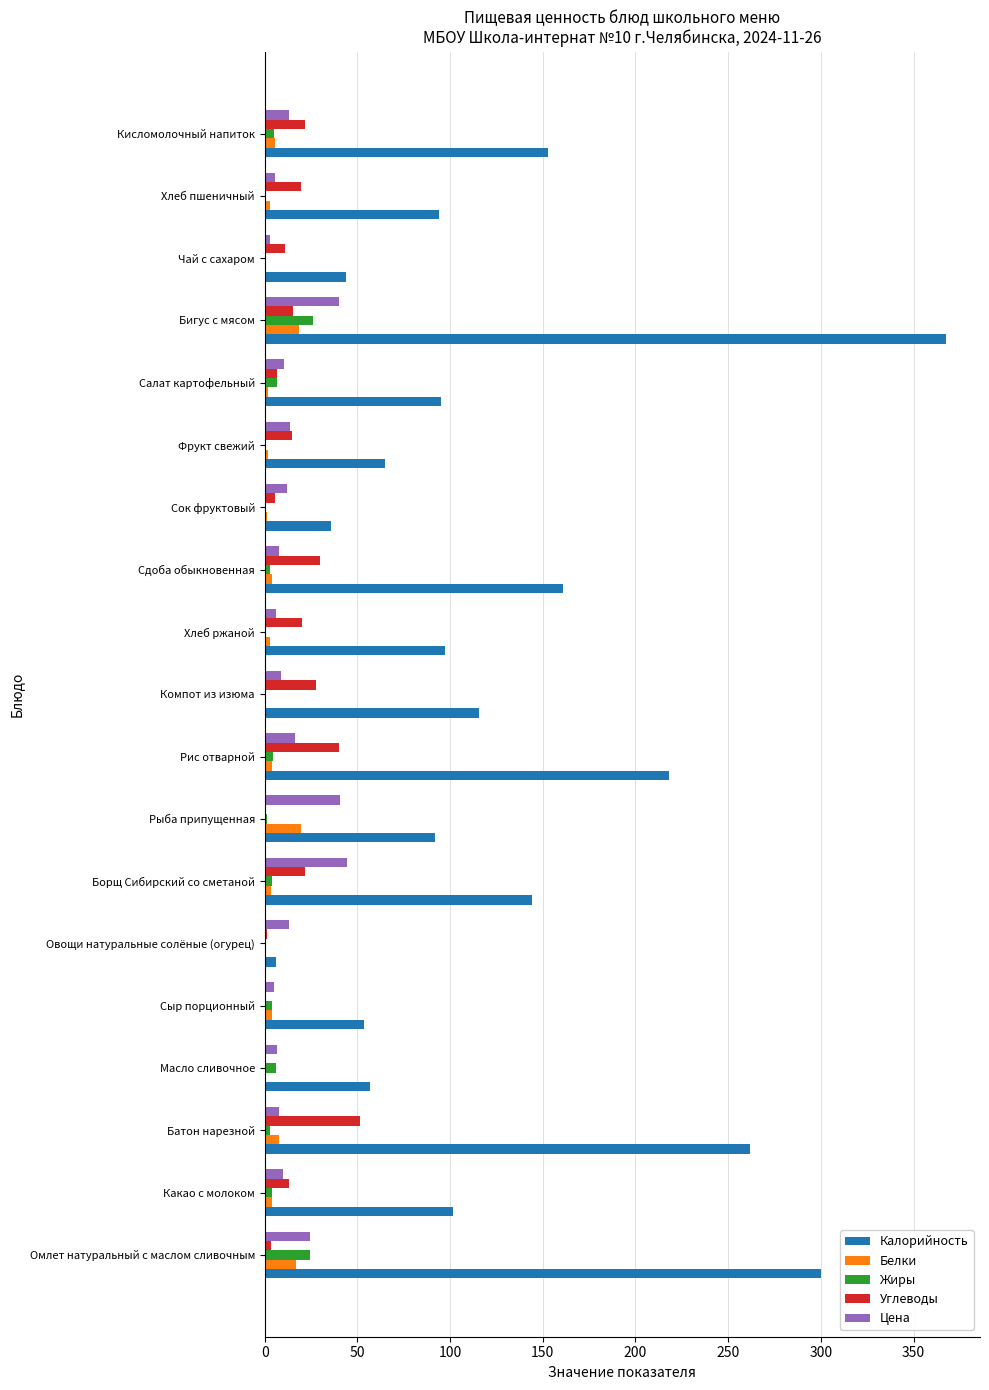

Is the value of Цена at Сыр порционный greater than the value of Углеводы at Батон нарезной?

No